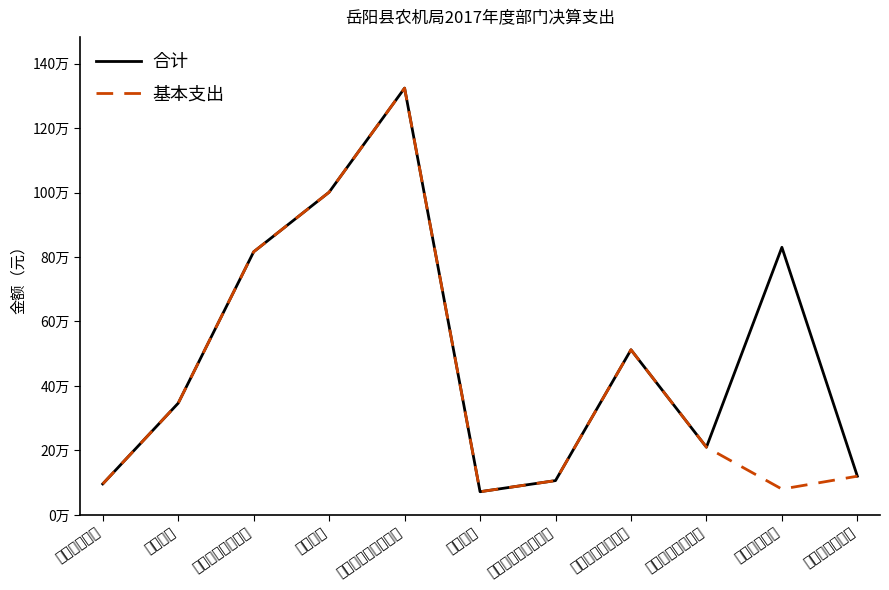

List the series in order of their overall mean, highest first.

合计, 基本支出